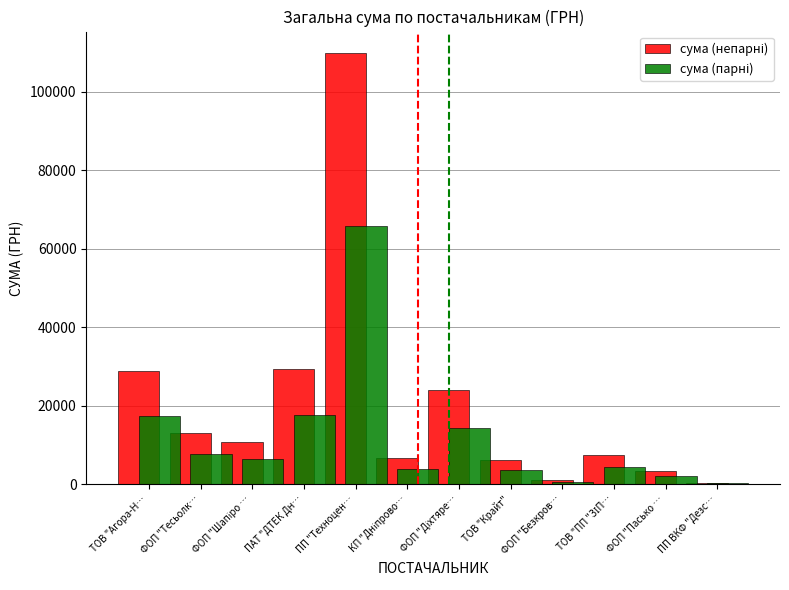

Which category has the highest value across all series?

ПП "Техноцен…